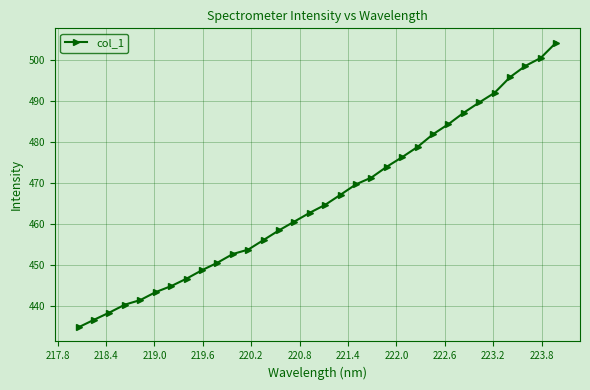

Does the chart display data point markers on the line(s)?

Yes